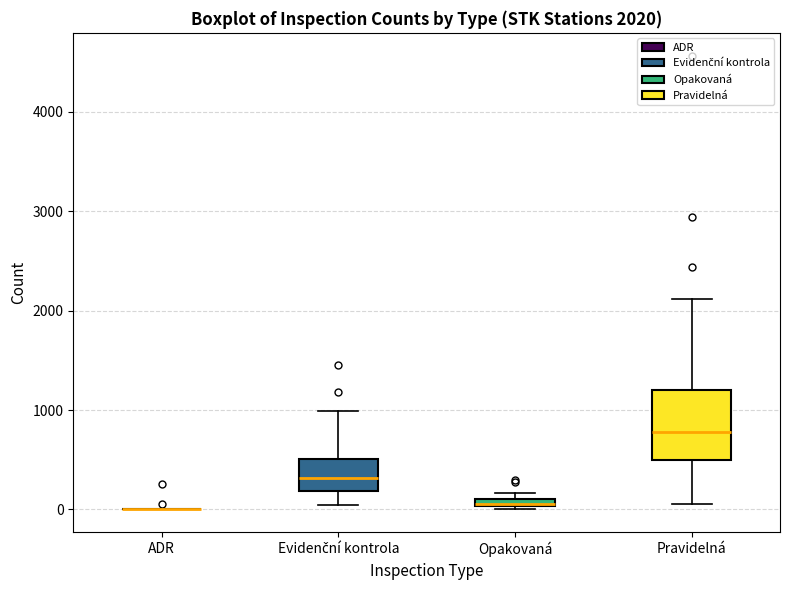

Which box is the tallest, from its lower edge to its upper edge?

Pravidelná